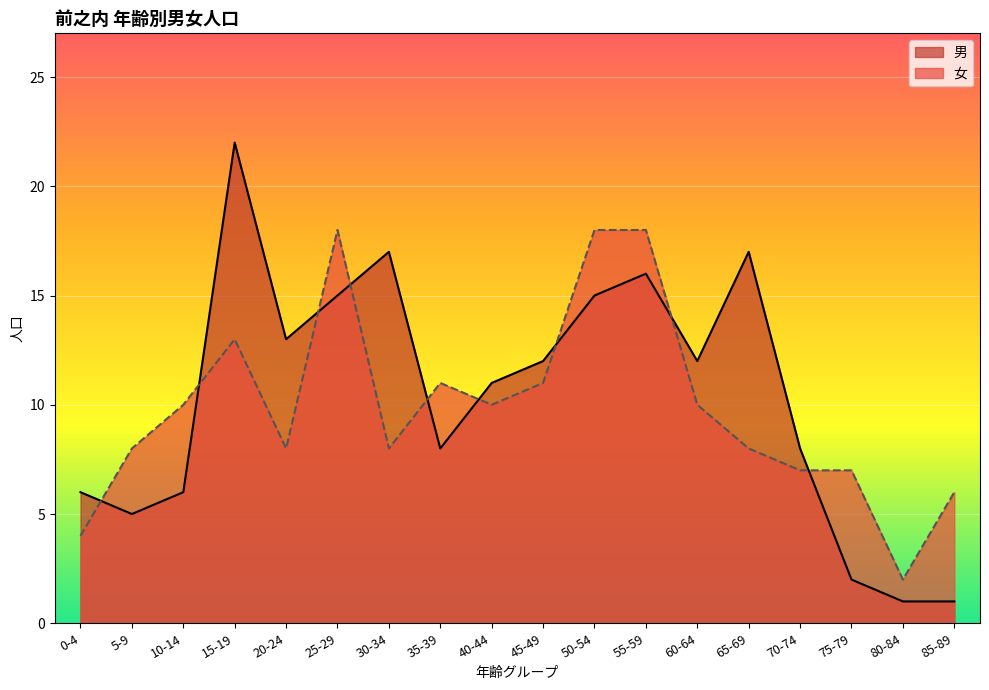

In 男, how many points are lower than both neighbors (excluding endpoints)?

4